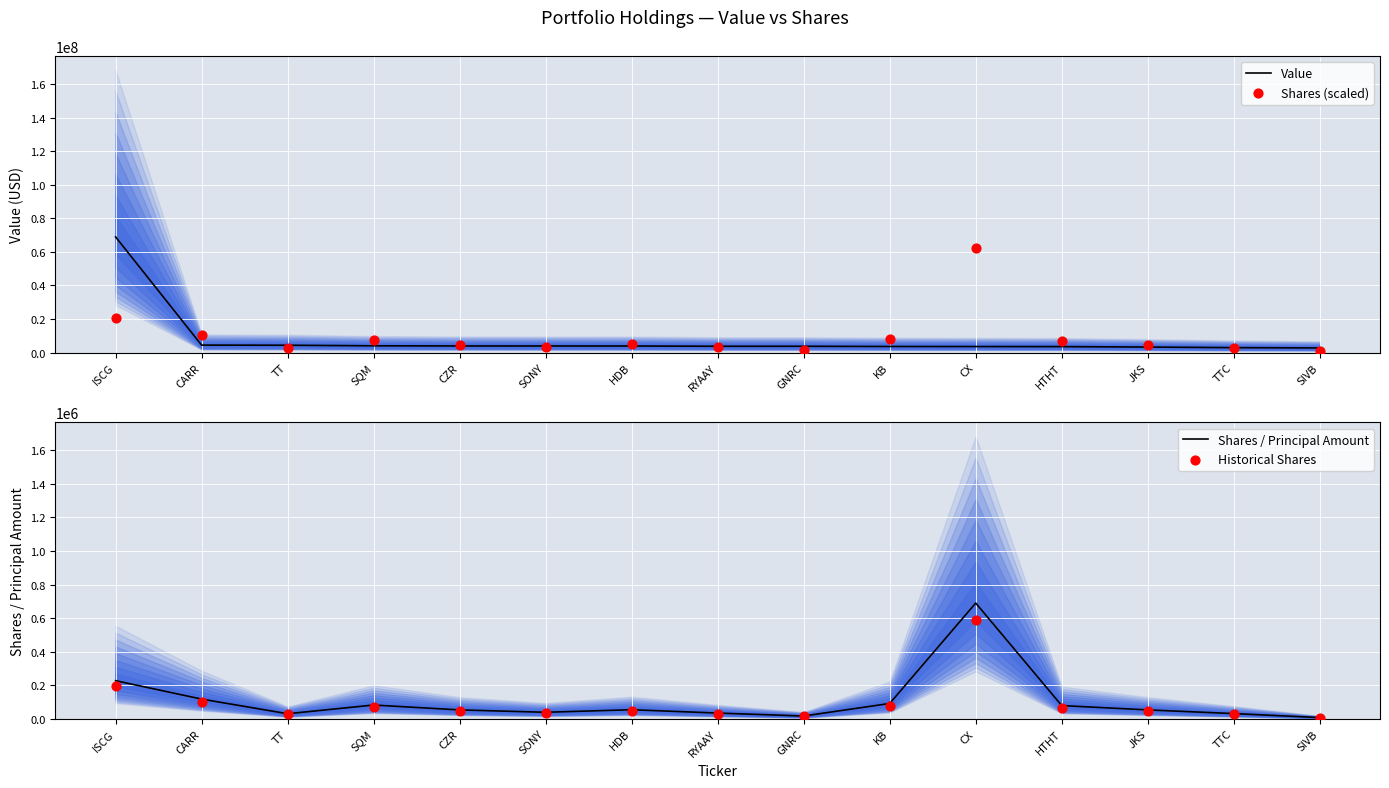

Which series contains the lowest Y value?

Historical Shares